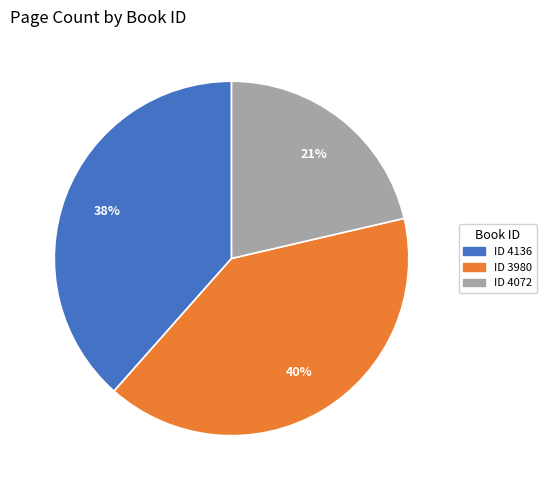

Does any single category account for the majority?

No